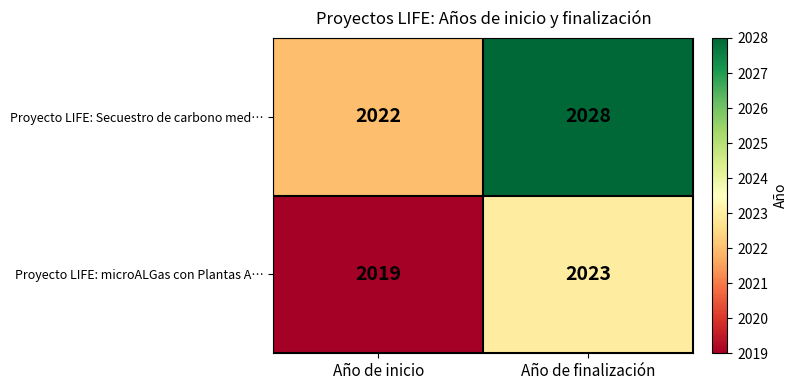

Rank the series at Año de inicio from highest to lowest value.

Proyecto LIFE: Secuestro de carbono med…, Proyecto LIFE: microALGas con Plantas A…